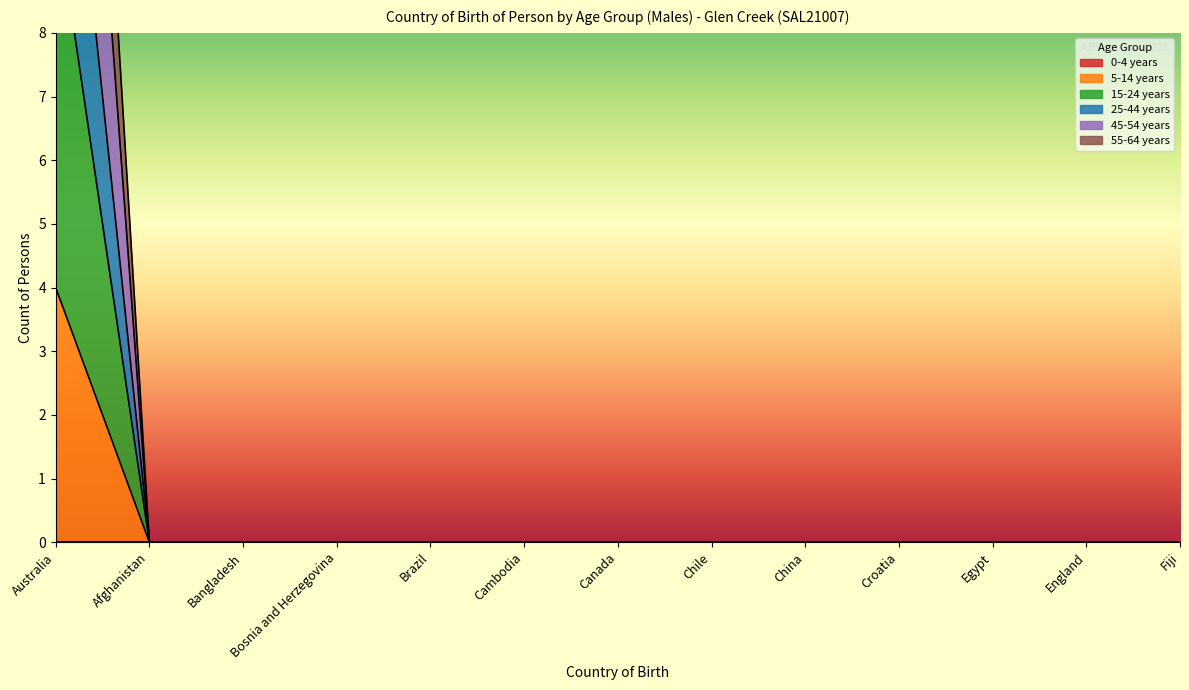

How many data points does each series have?

13